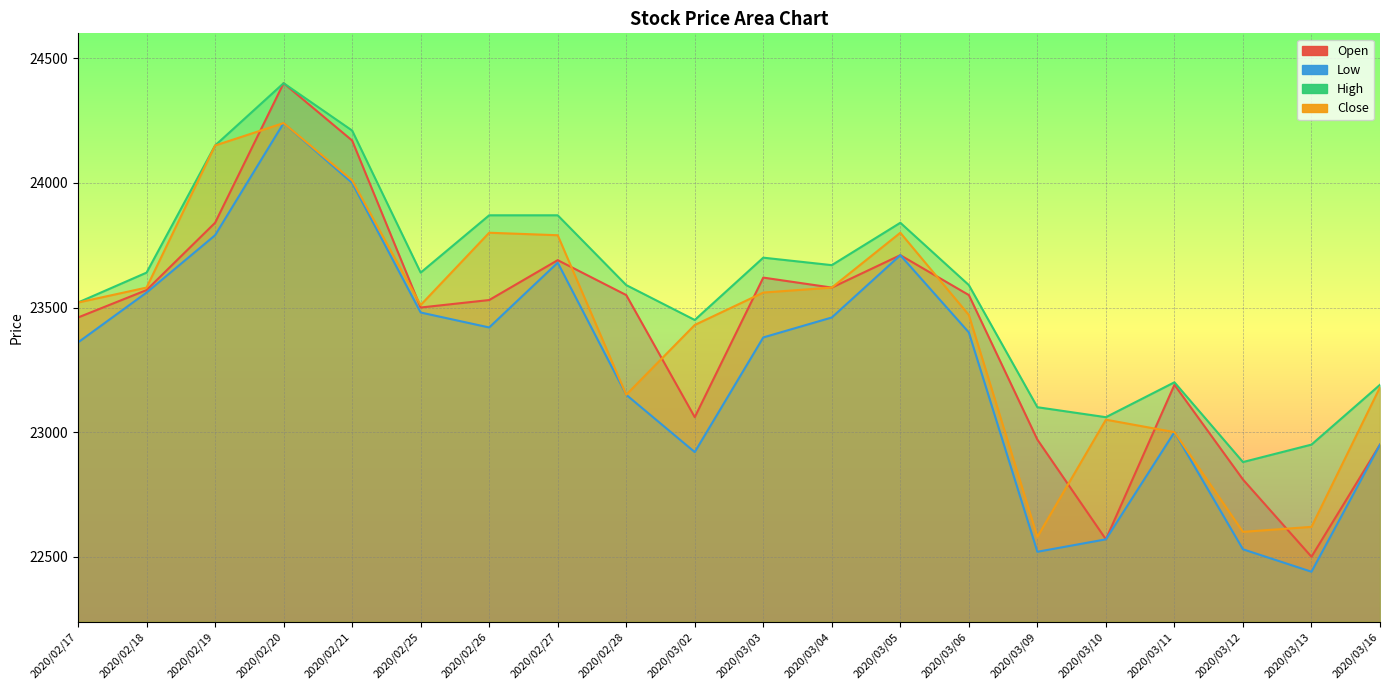

How many interior local peaks does the Low series have?

4